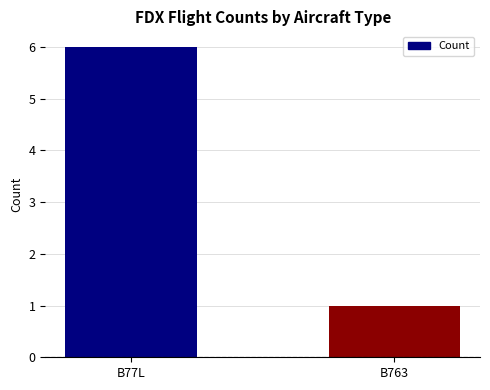

Which has a higher value, B77L or B763?

B77L